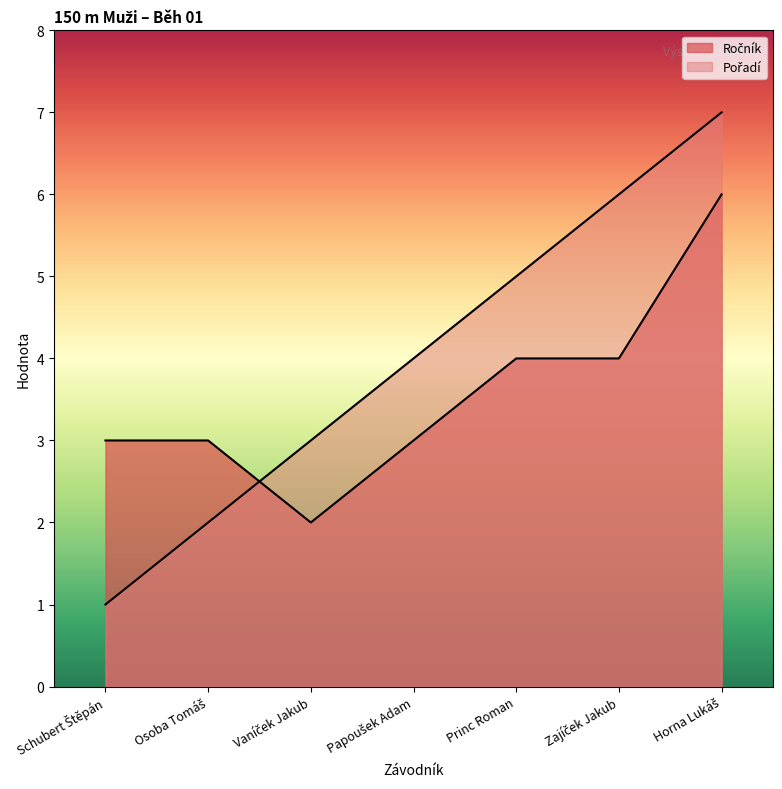

Reading left to right, list all the values displayed in this chart.

Ročník: 3	3	2	3	4	4	6
Pořadí: 1	2	3	4	5	6	7